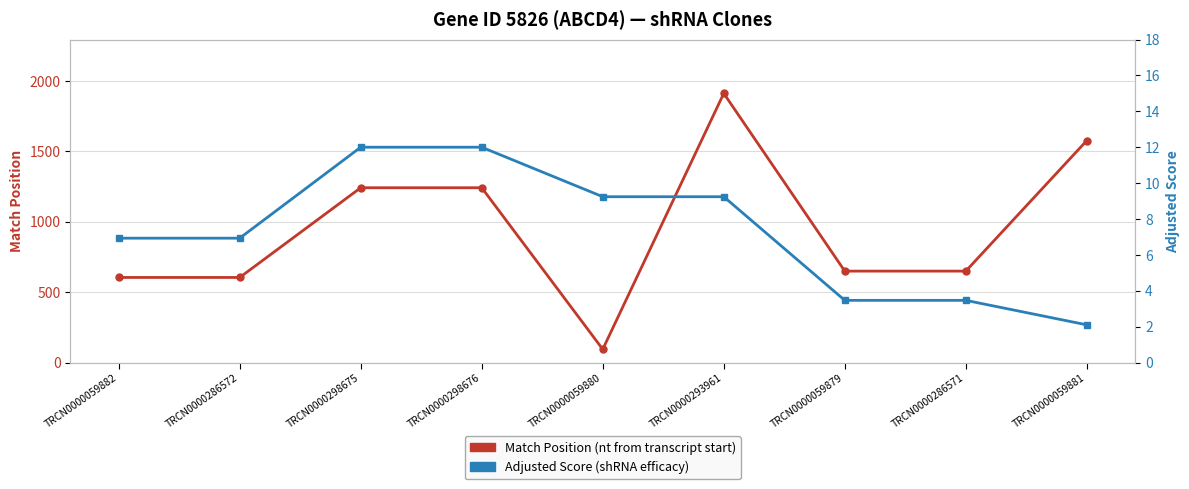

At how many categories does at least one series exceed 193?

8